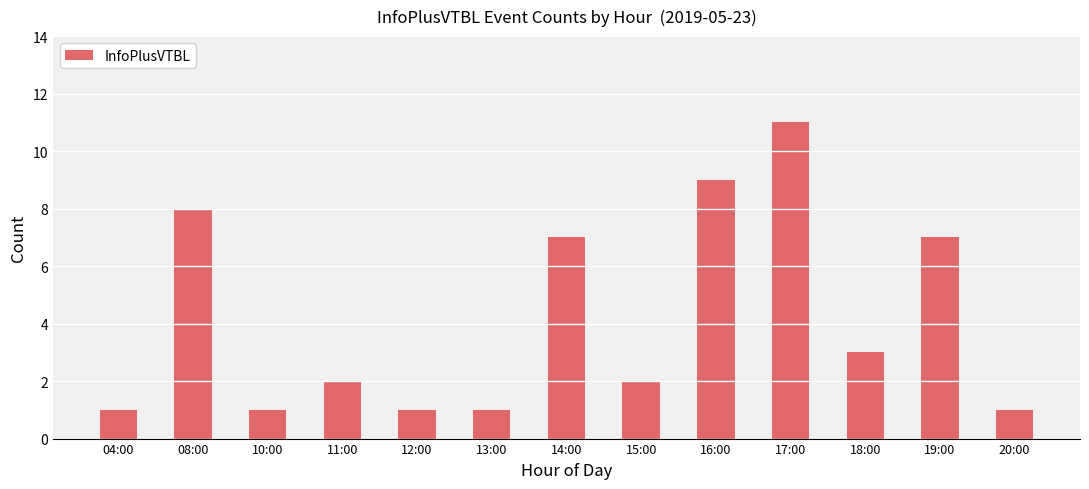

What is the value of the 12th bar from the left?

7